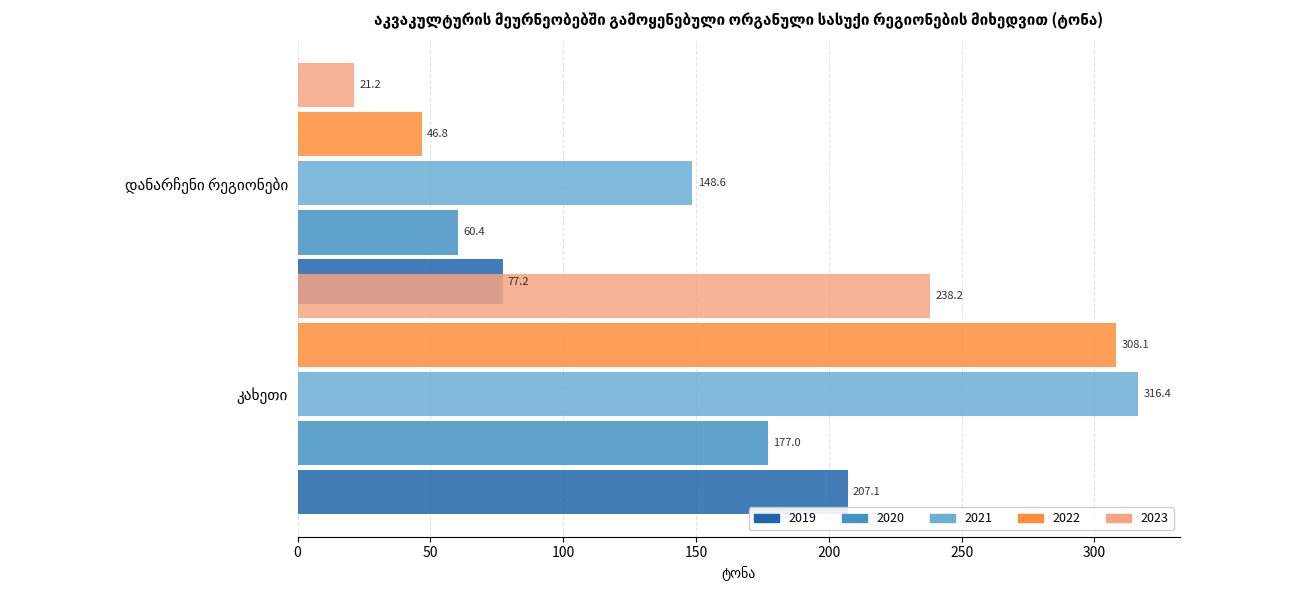

How many groups of bars are there?

2